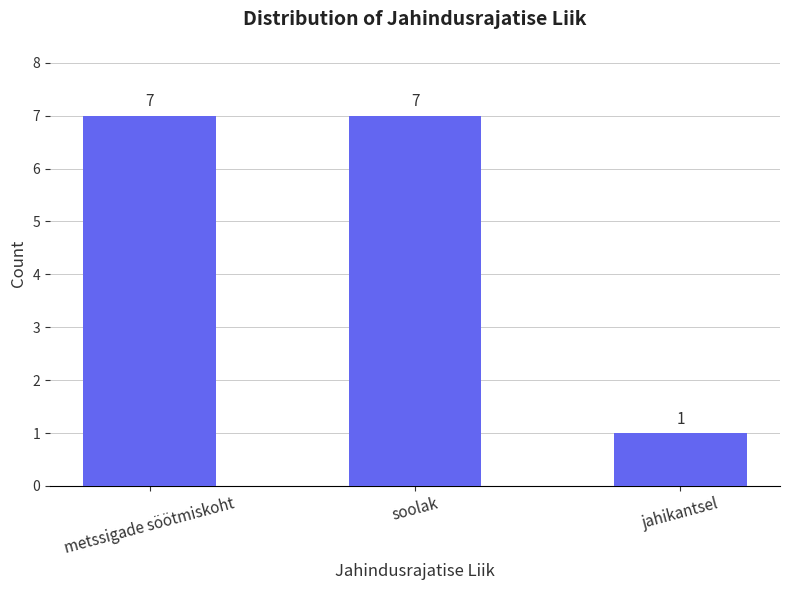

The chart shows a value of 7 at soolak. True or false?

True